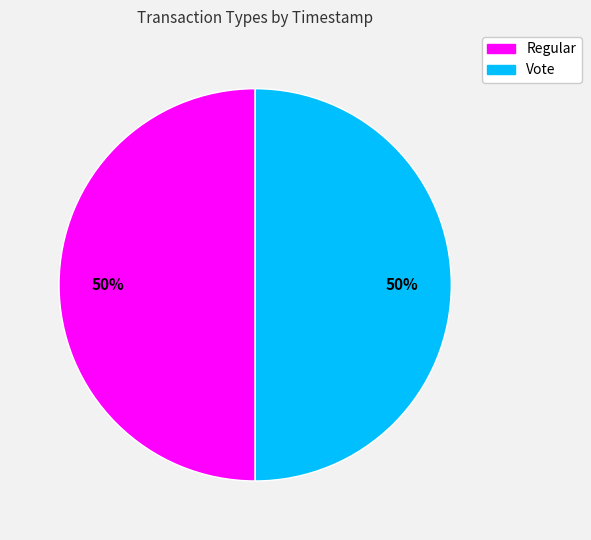

The Vote slice represents 50% of the pie. True or false?

True